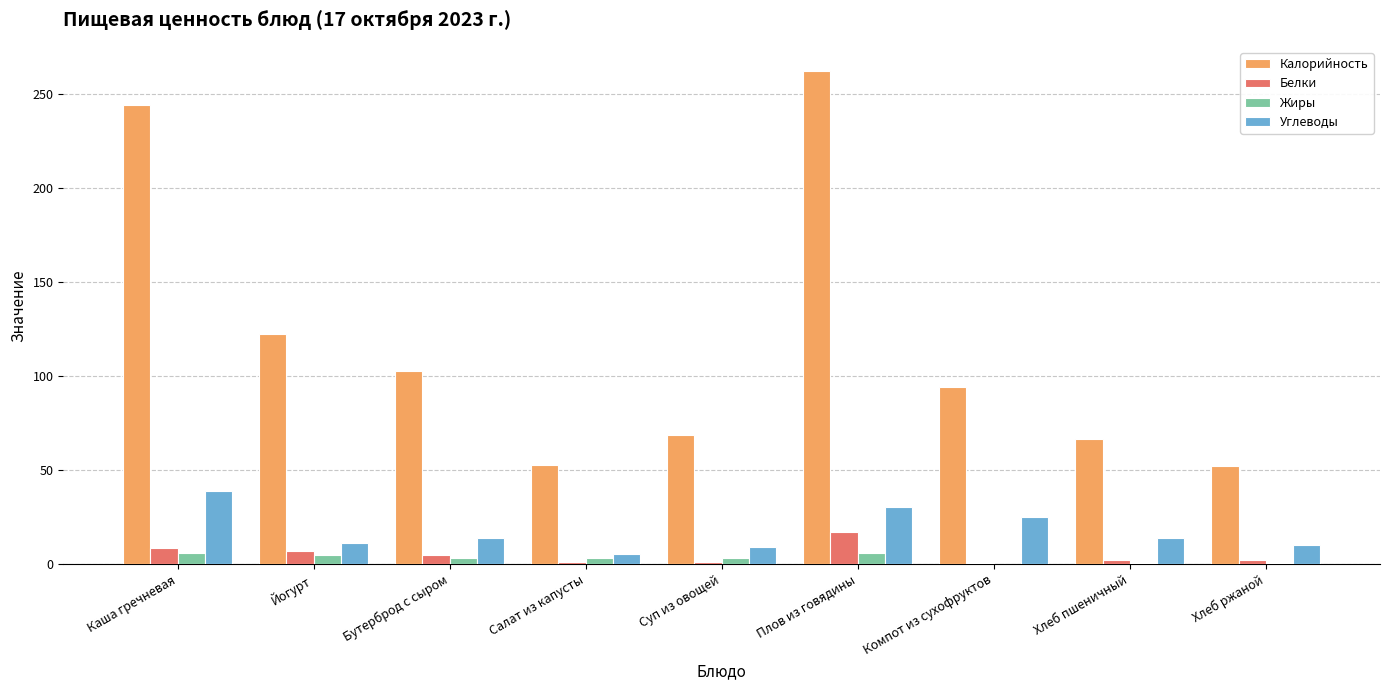

Read the Калорийность value at Каша гречневая.

243.8